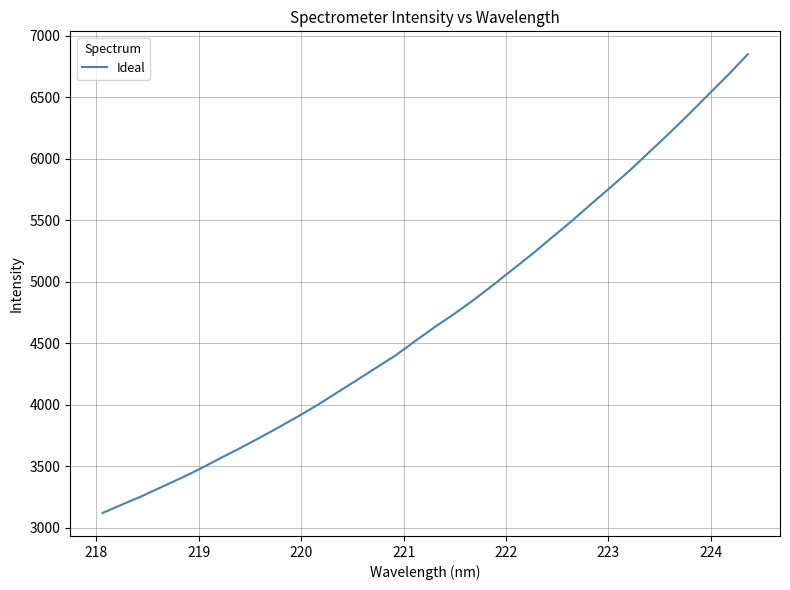

Reading right to left, transcribe all the data shown in this chart.

6848.7	6681.6	6523.6	6364.0	6209.2	6060.2	5910.9	5770.9	5634.3	5494.9	5362.7	5229.9	5104.0	4977.8	4855.7	4741.0	4634.2	4520.2	4404.0	4302.8	4200.9	4100.7	3999.9	3906.3	3816.9	3730.1	3645.1	3564.4	3480.8	3403.3	3330.8	3256.7	3189.5	3120.2